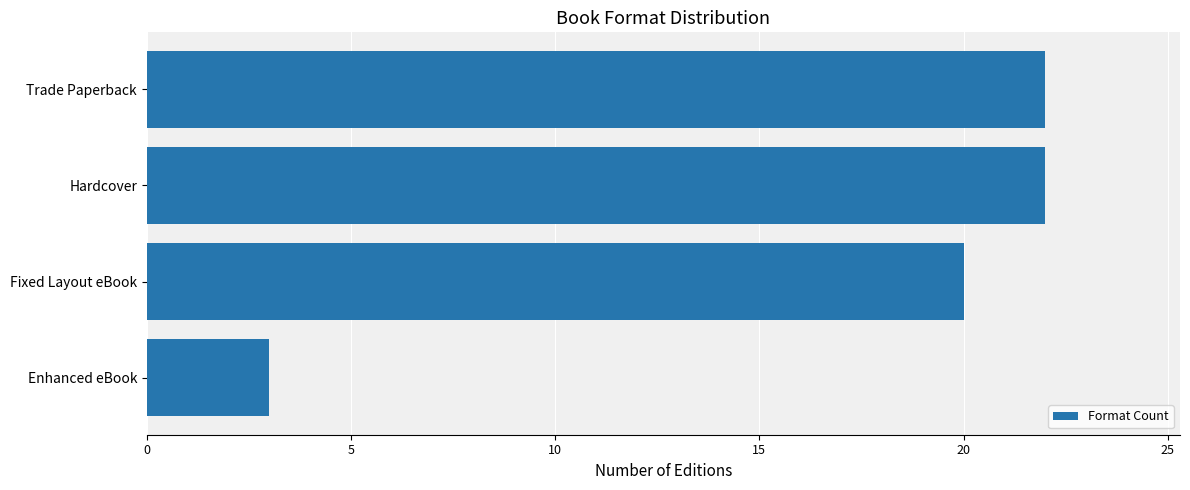

What is the sum of all values?

67